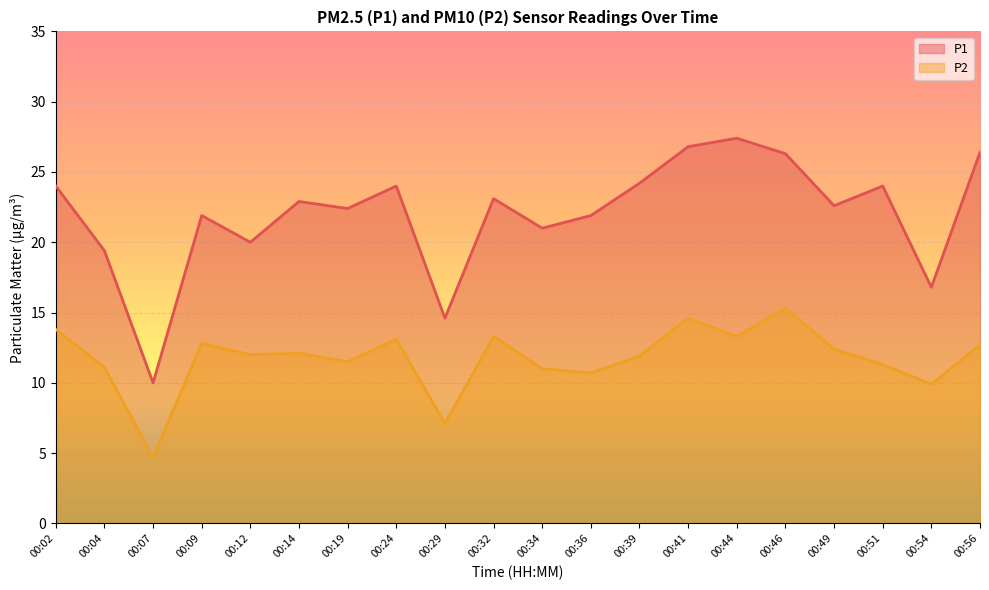

At which category does P1 reach its first local peak?

00:09